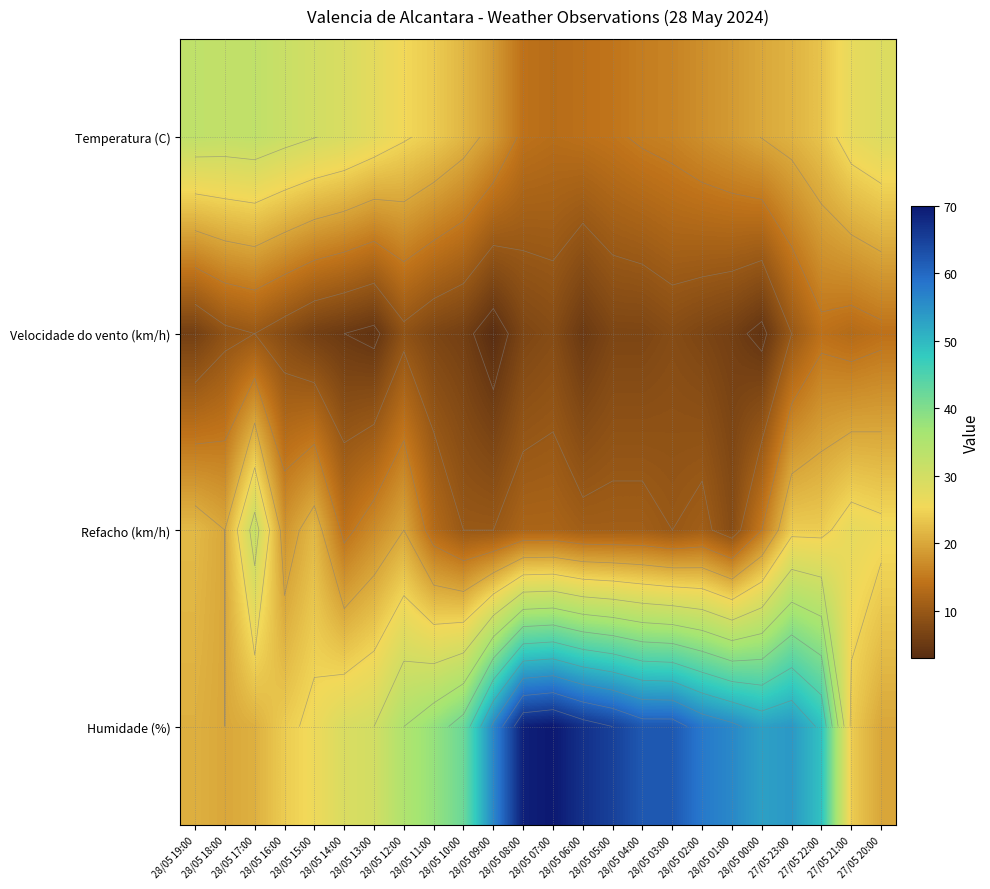

Is the value of Humidade (%) at 28/05 07:00 greater than the value of Refacho (km/h) at 28/05 01:00?

Yes